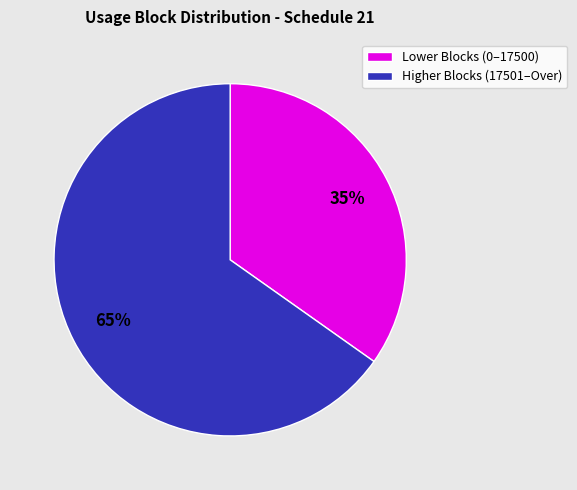

Between Lower Blocks (0–17500) and Higher Blocks (17501–Over), which is larger?

Higher Blocks (17501–Over)